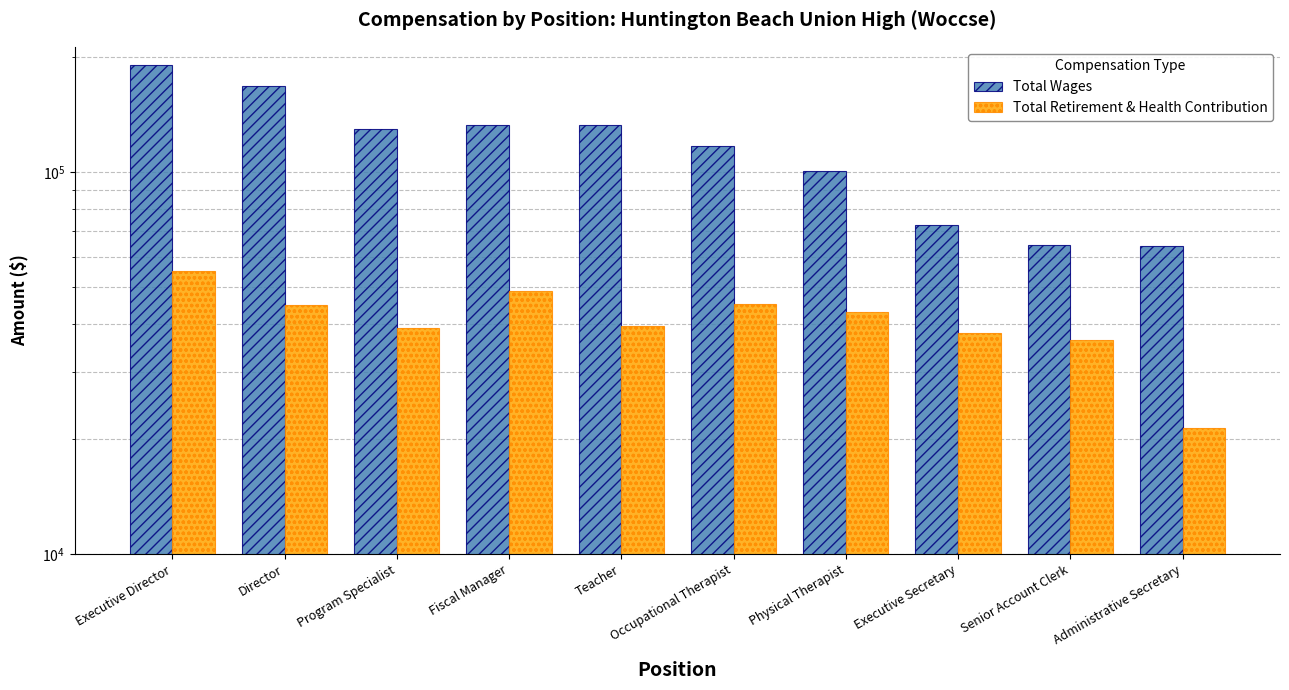

True or false: Total Retirement & Health Contribution has a value of 8591 at Administrative Secretary.

False